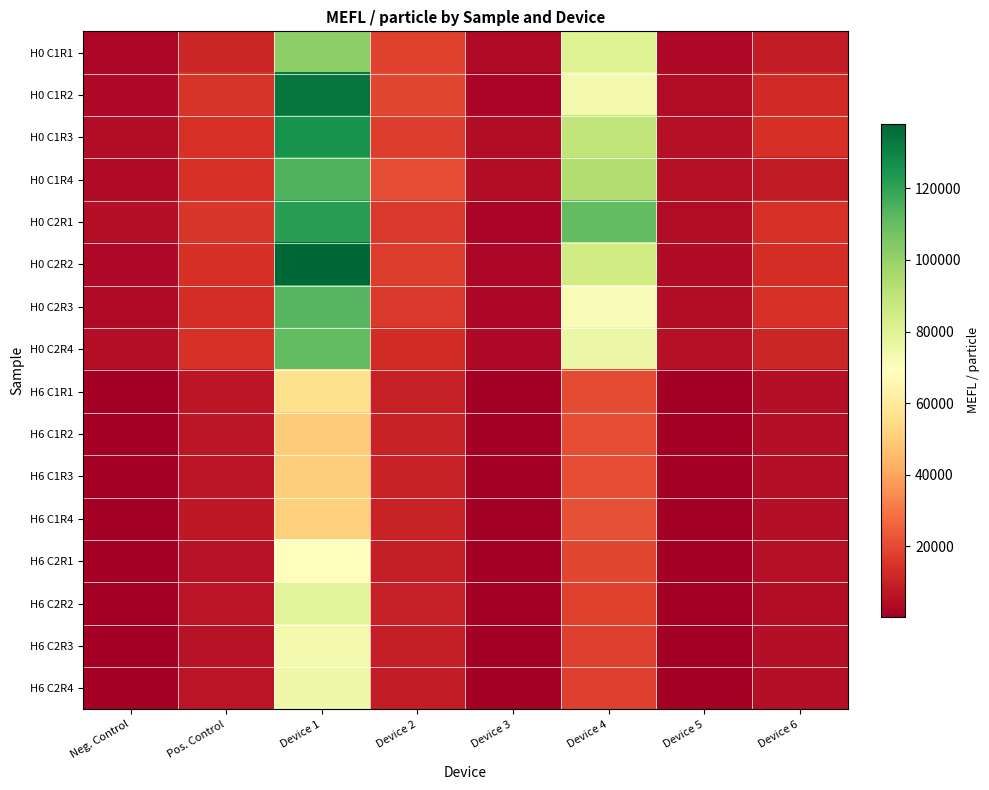

Between Device 2 and Neg. Control, which is larger?

Device 2